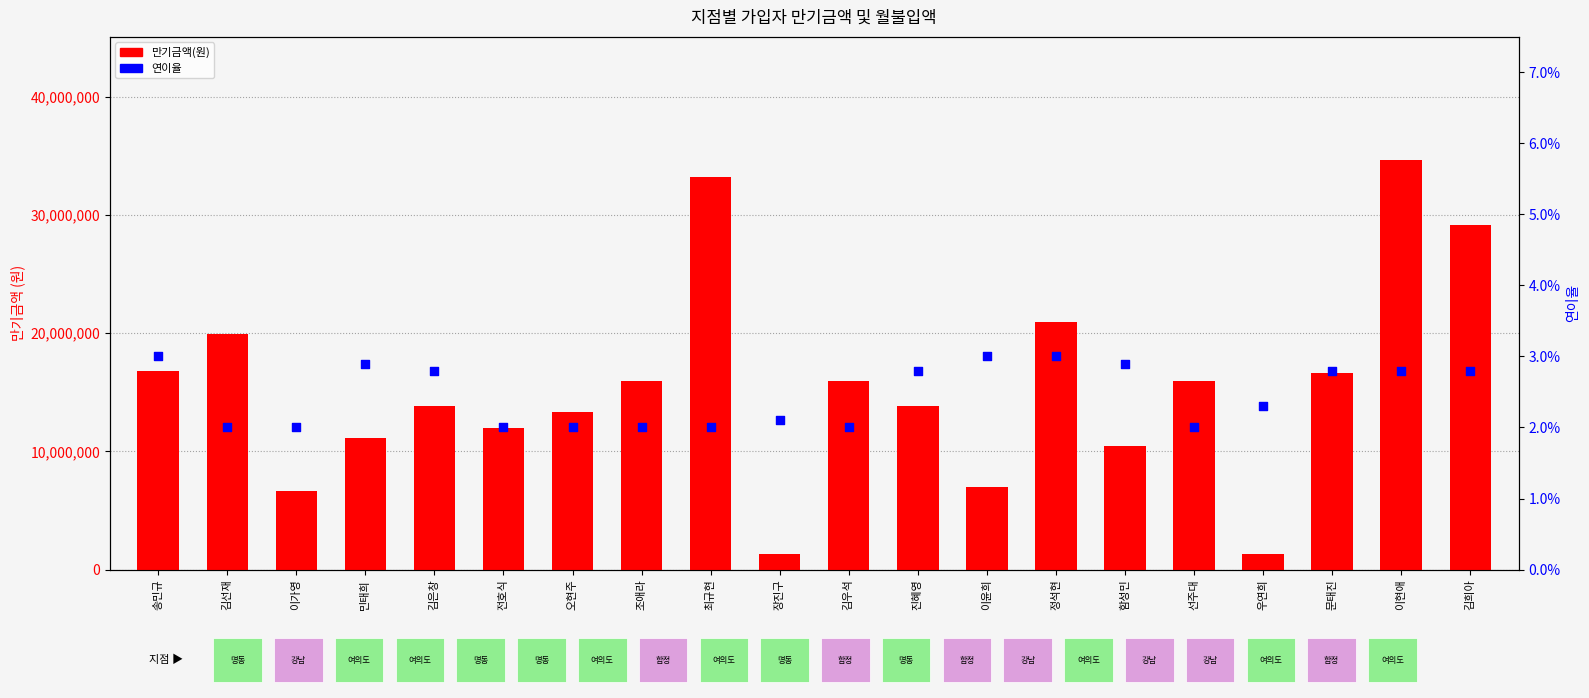

Which series contains the lowest Y value?

연이율